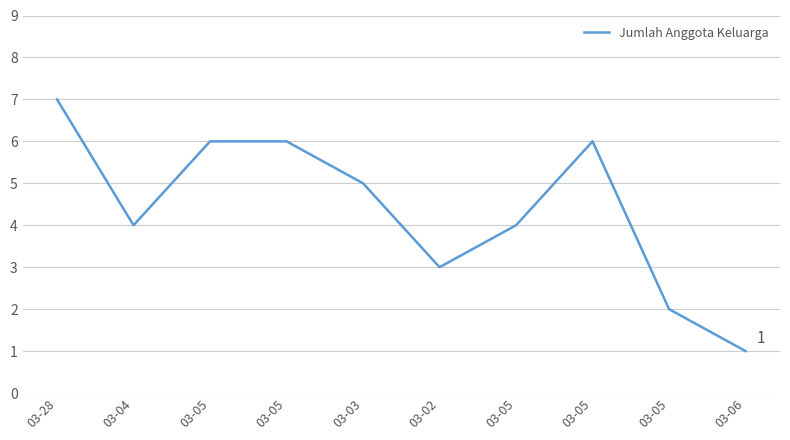

What is the label of the 9th point from the left?

03-05